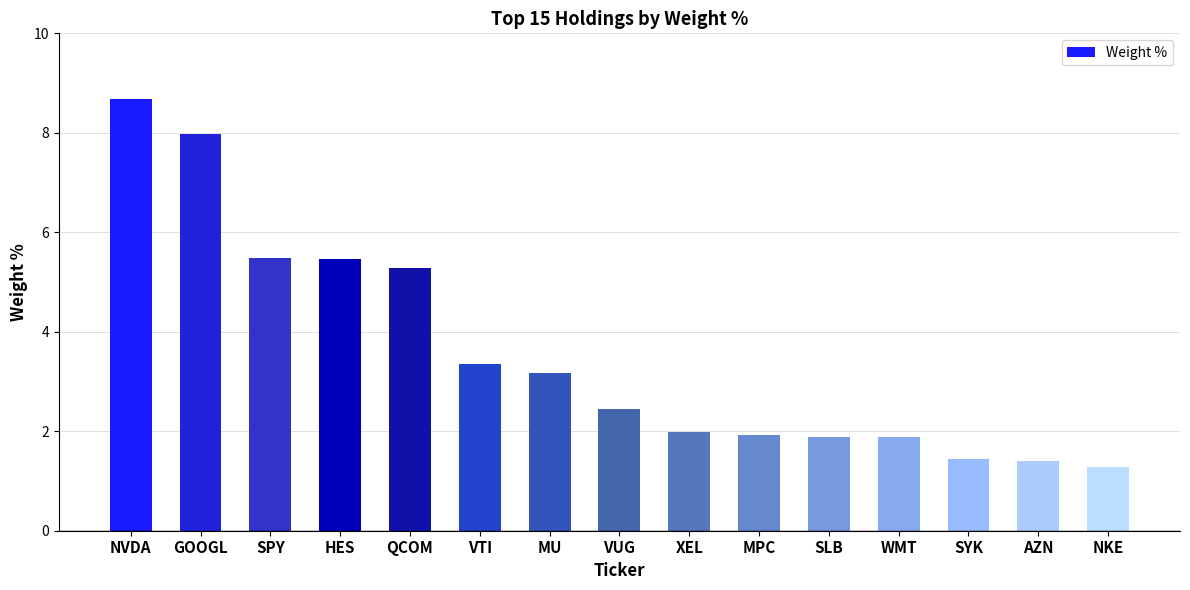

Approximately how many times larger is the value at SPY compared to QCOM?

1.0